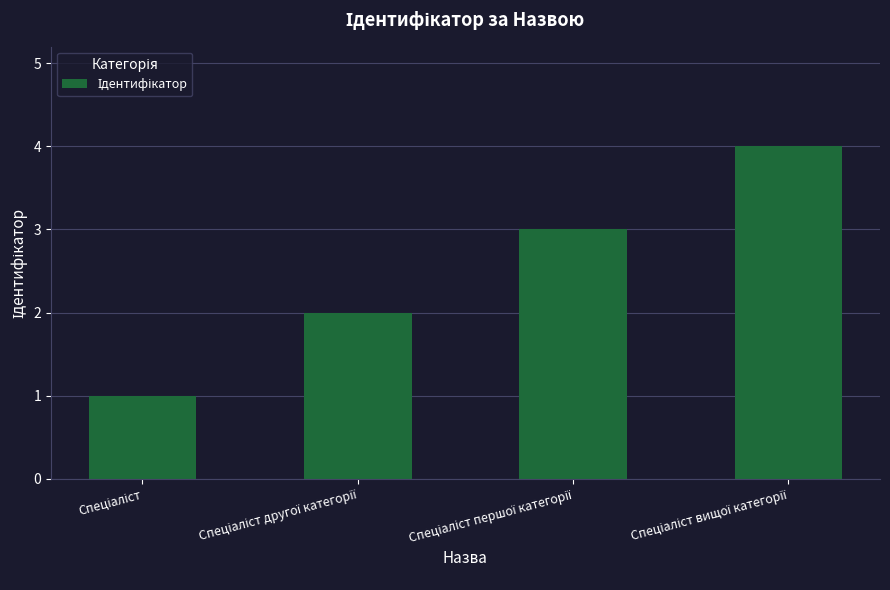

What is the minimum value shown in the chart?

1